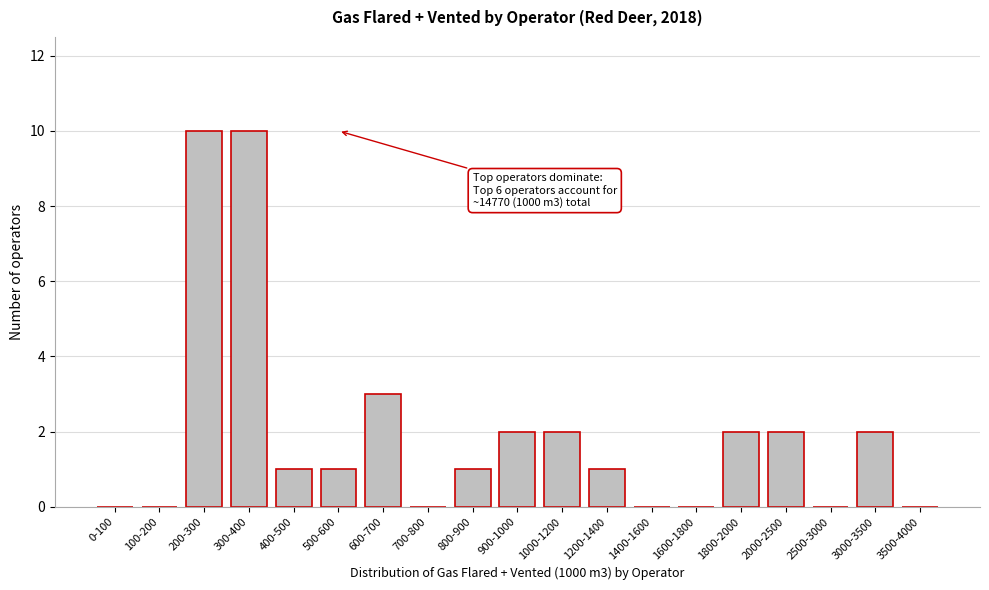

Reading left to right, extract all data points from this chart.

0-100=0	100-200=0	200-300=10	300-400=10	400-500=1	500-600=1	600-700=3	700-800=0	800-900=1	900-1000=2	1000-1200=2	1200-1400=1	1400-1600=0	1600-1800=0	1800-2000=2	2000-2500=2	2500-3000=0	3000-3500=2	3500-4000=0